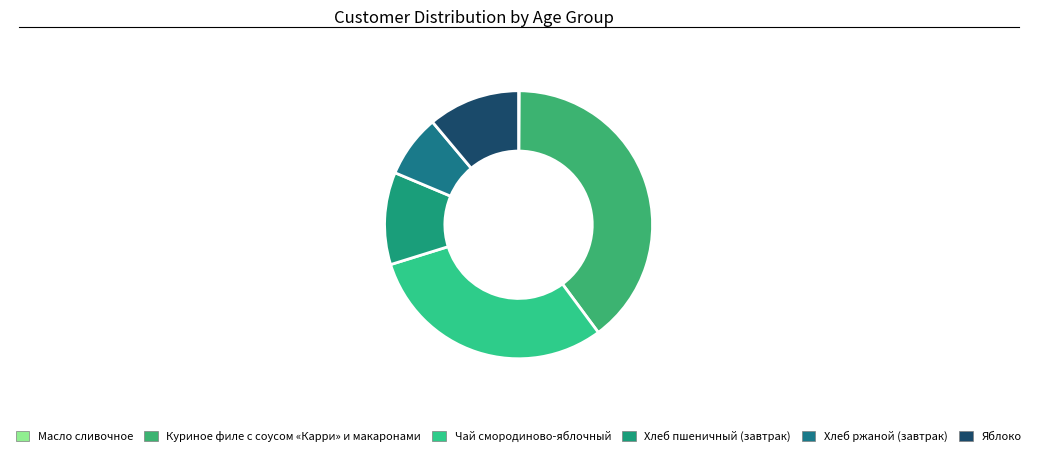

The Хлеб пшеничный (завтрак) slice represents 11% of the pie. True or false?

True